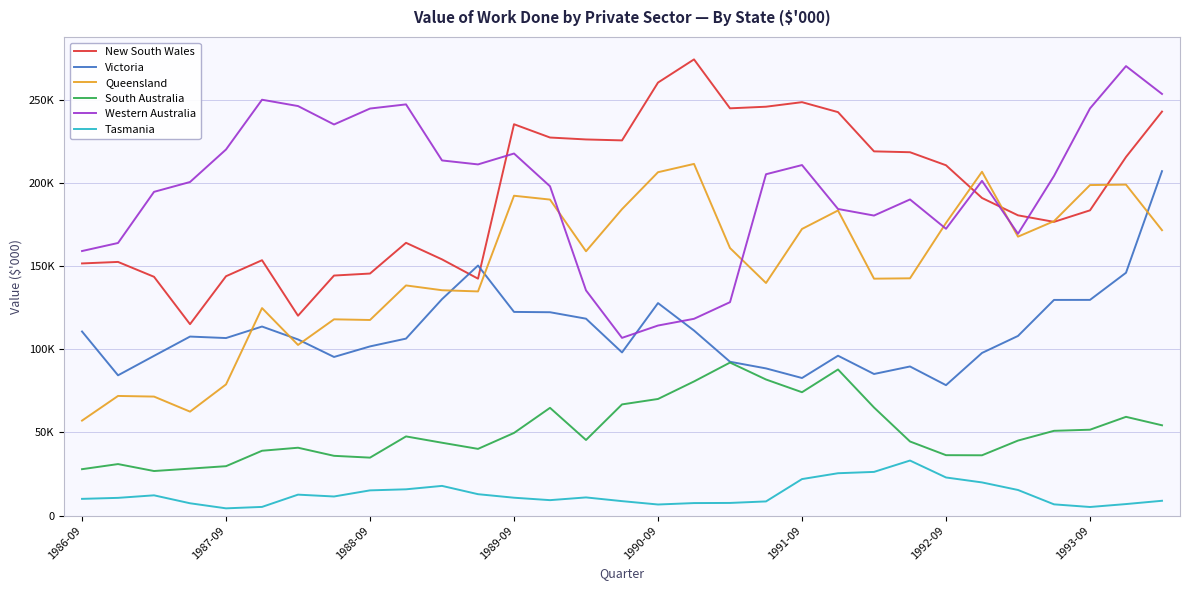

How many intersections are there between Victoria and Western Australia?

2